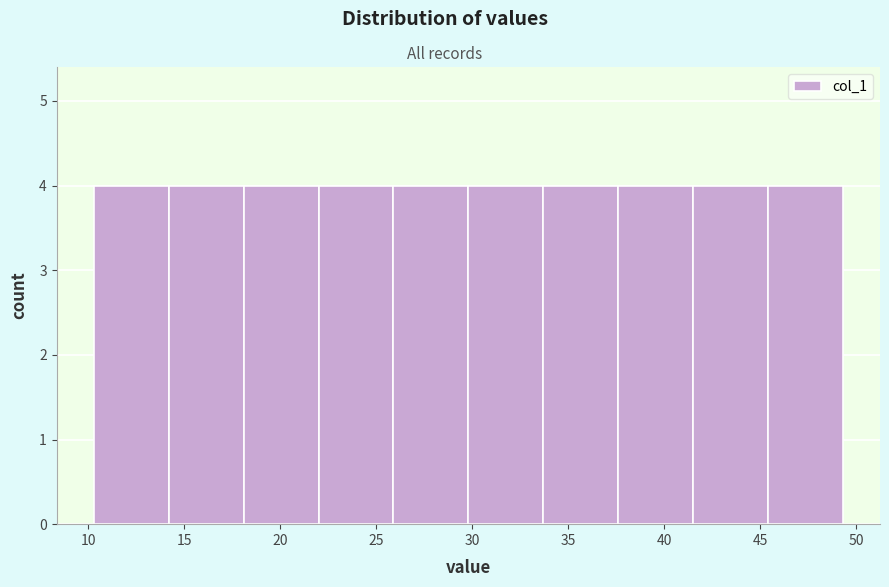

Reading left to right, list every bar in this chart as the range it spans on the x-axis followed by its height. Neither the bar edges nor the heights are printed on the chart, so give them approximately, as read against the axes.

10.5 to 14.0: 4
14.0 to 18.0: 4
18.0 to 22.0: 4
22.0 to 26.0: 4
26.0 to 30.0: 4
30.0 to 33.5: 4
33.5 to 37.5: 4
37.5 to 41.5: 4
41.5 to 45.5: 4
45.5 to 49.5: 4